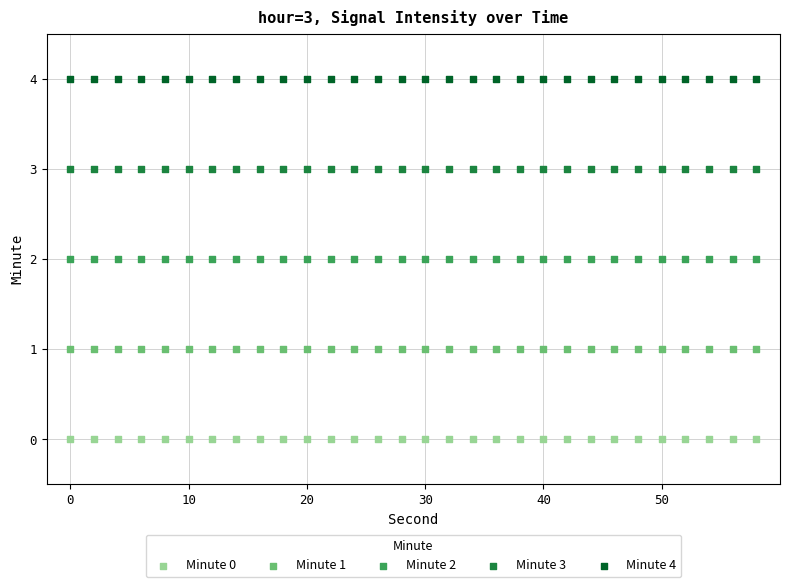

Which series reaches the maximum Y coordinate?

Minute 4